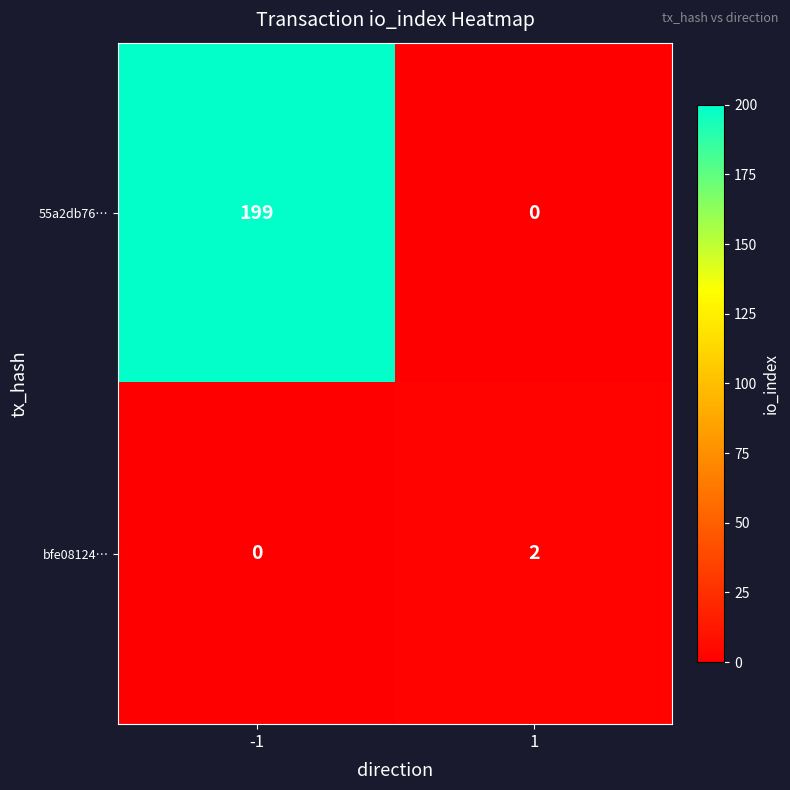

Rank the categories by 55a2db76… value from highest to lowest.

-1, 1